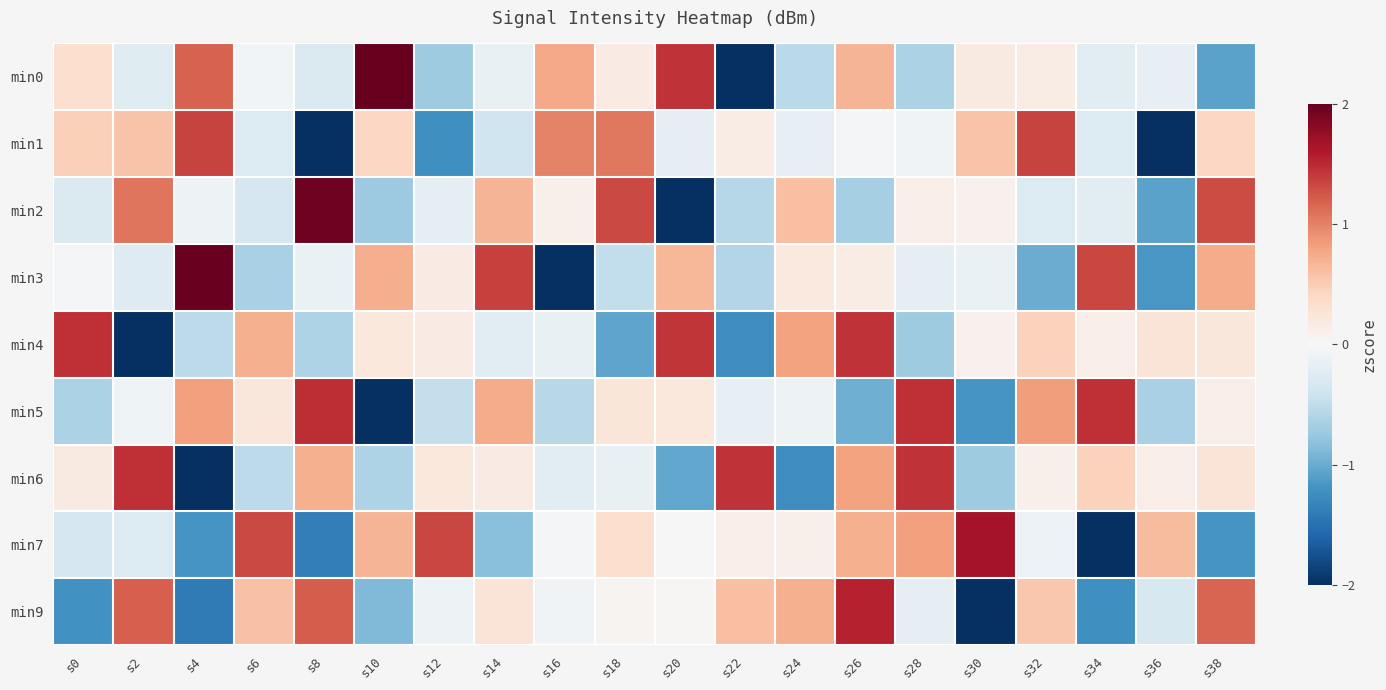

Count the number of data series in this chart.

9